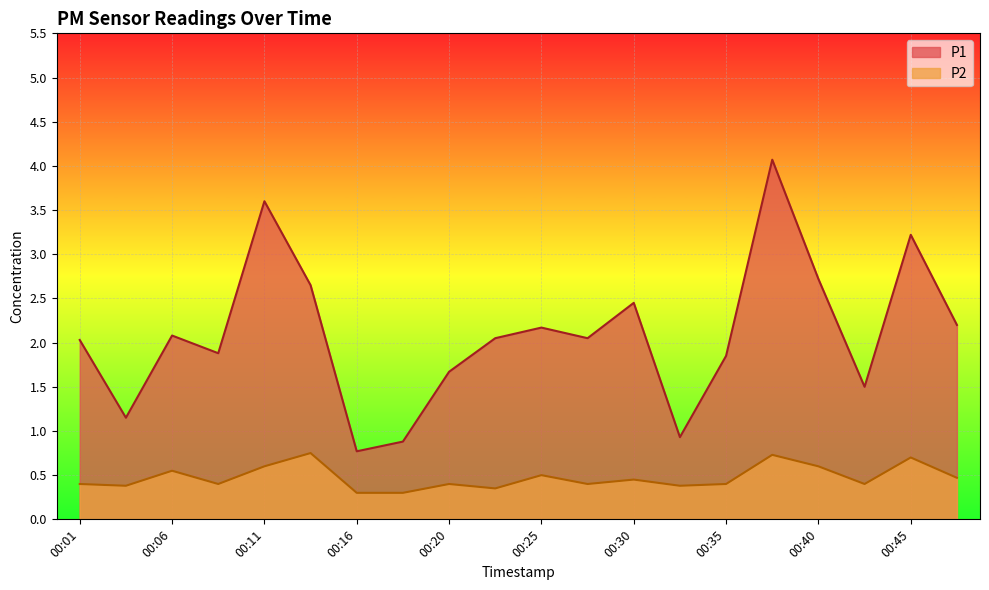

What is the value of the P1 point at the 4th from the left?

1.9